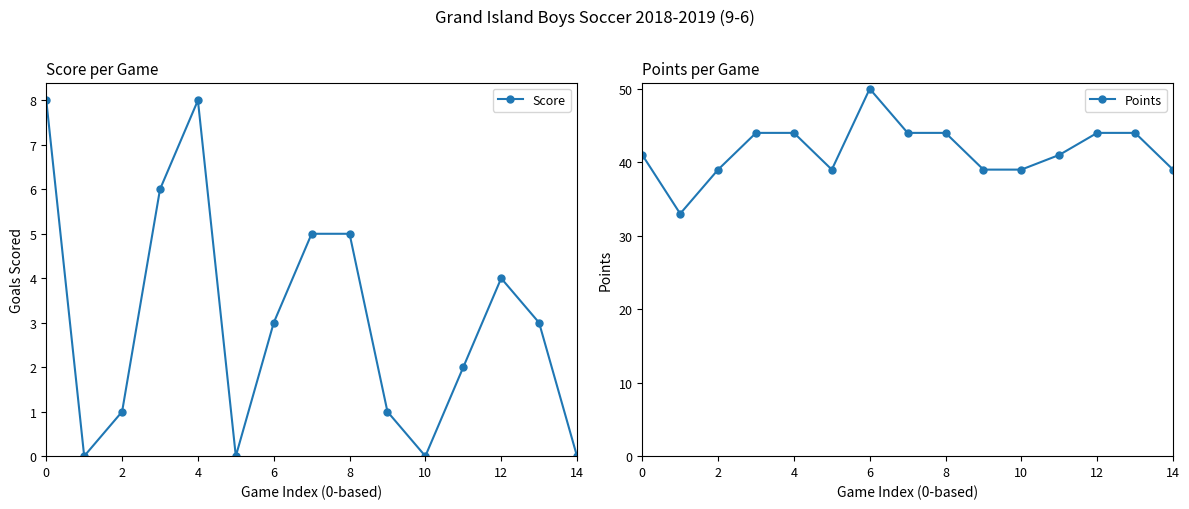

True or false: Points and Score intersect in this chart.

False